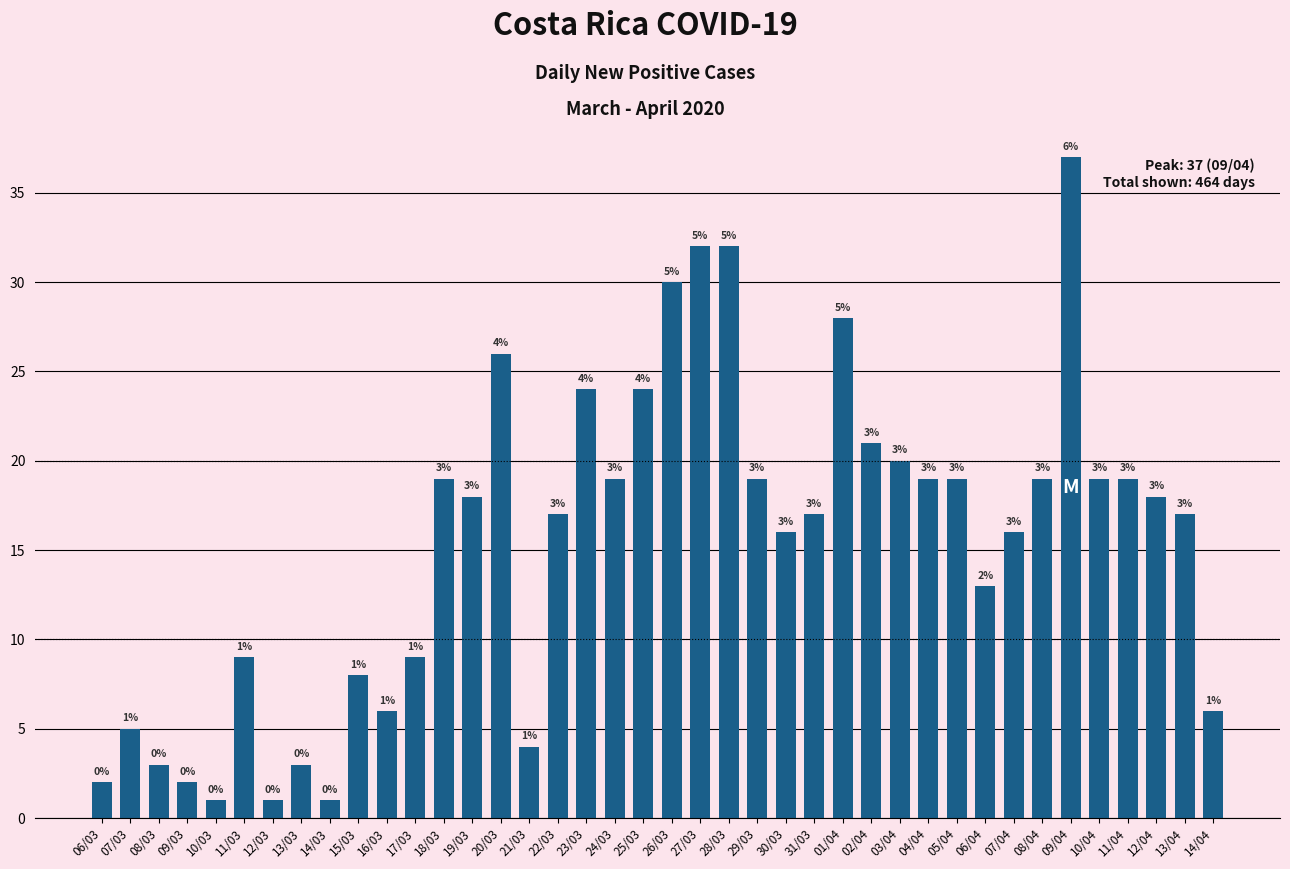

Between 13/03 and 25/03, which is larger?

25/03